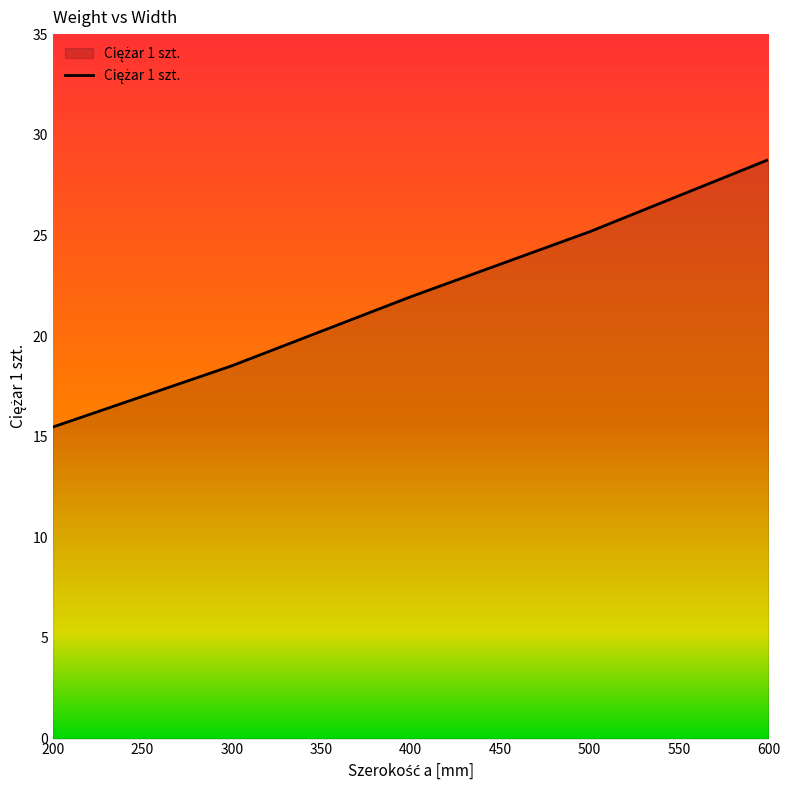

What is the sum of all values?

109.9